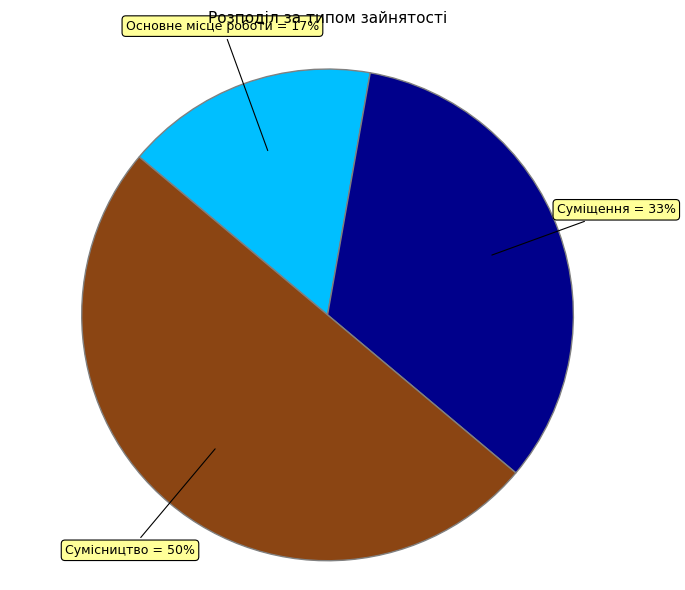

How many slices are in this pie chart?

3